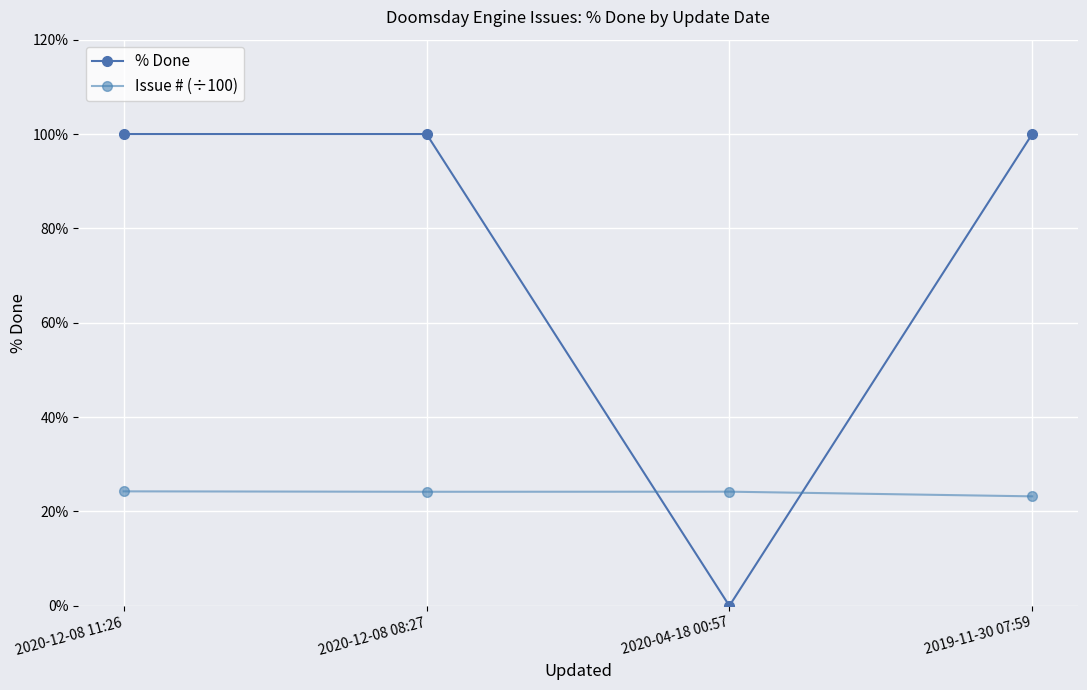

What is the approximate value of % Done at 2020-12-08 11:26?

100.0